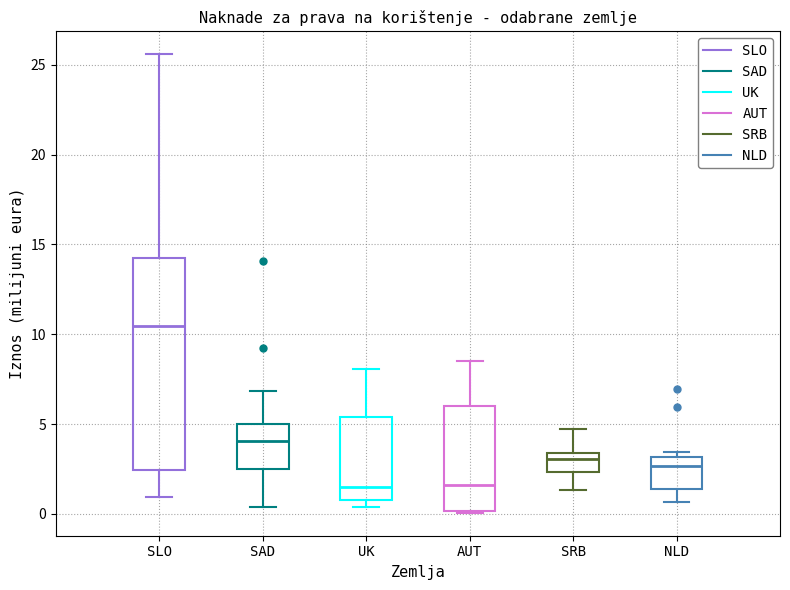

Where is the lower edge of the box for SAD on the y-axis? The values are not printed on the chart, so give them approximately, as read against the axis.

2.5